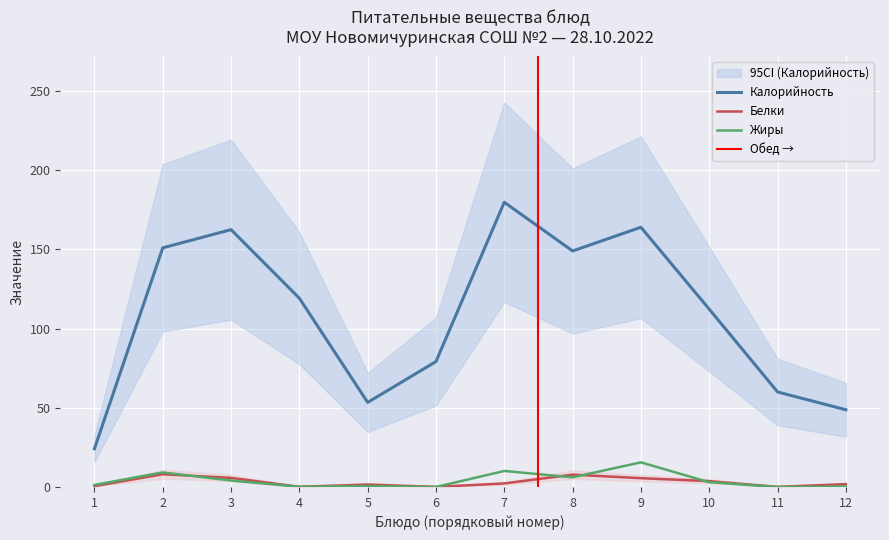

True or false: Жиры and Калорийность cross at least once.

False